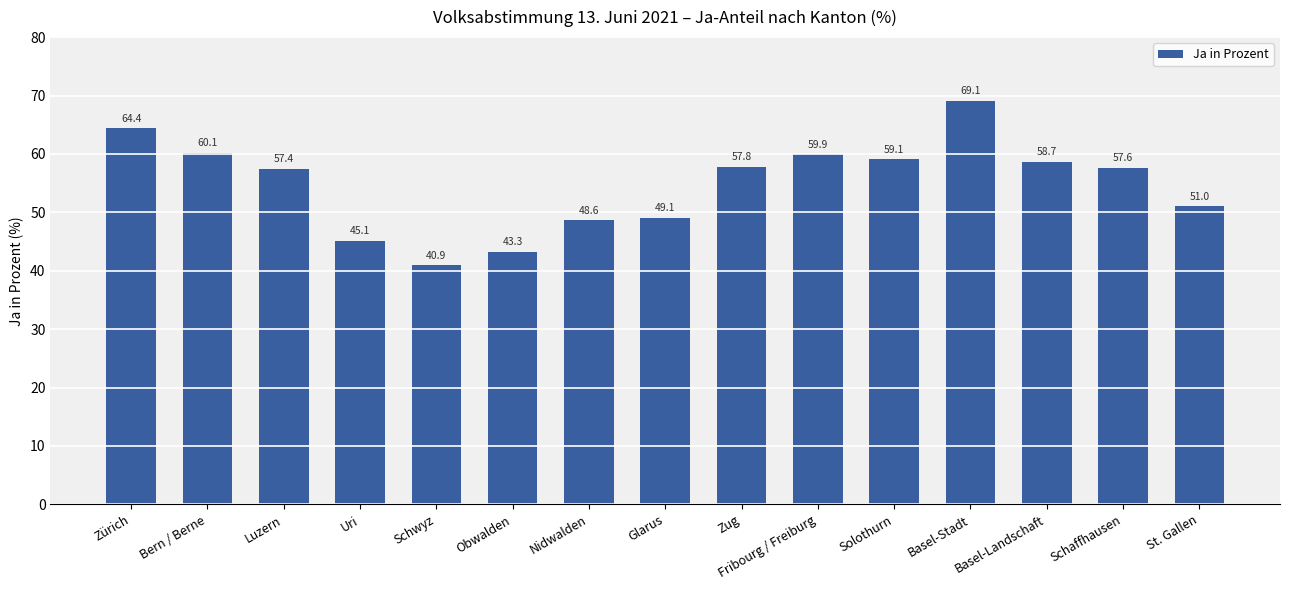

List the labels in order of value, smallest first.

Schwyz, Obwalden, Uri, Nidwalden, Glarus, St. Gallen, Luzern, Schaffhausen, Zug, Basel-Landschaft, Solothurn, Fribourg / Freiburg, Bern / Berne, Zürich, Basel-Stadt